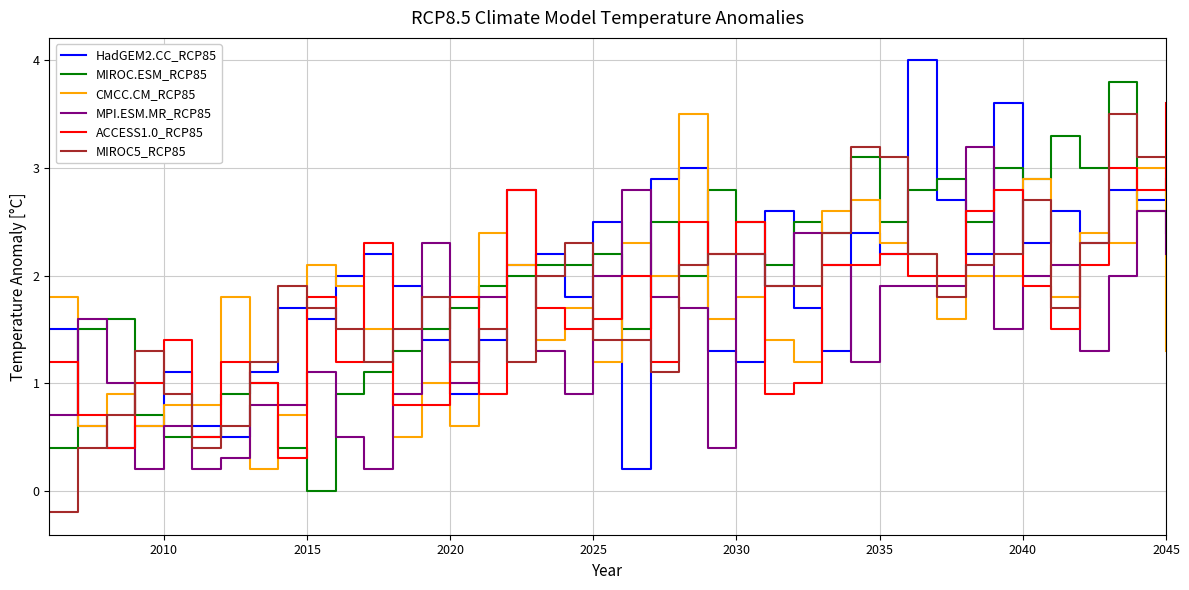

What is the greatest value displayed?

4.0